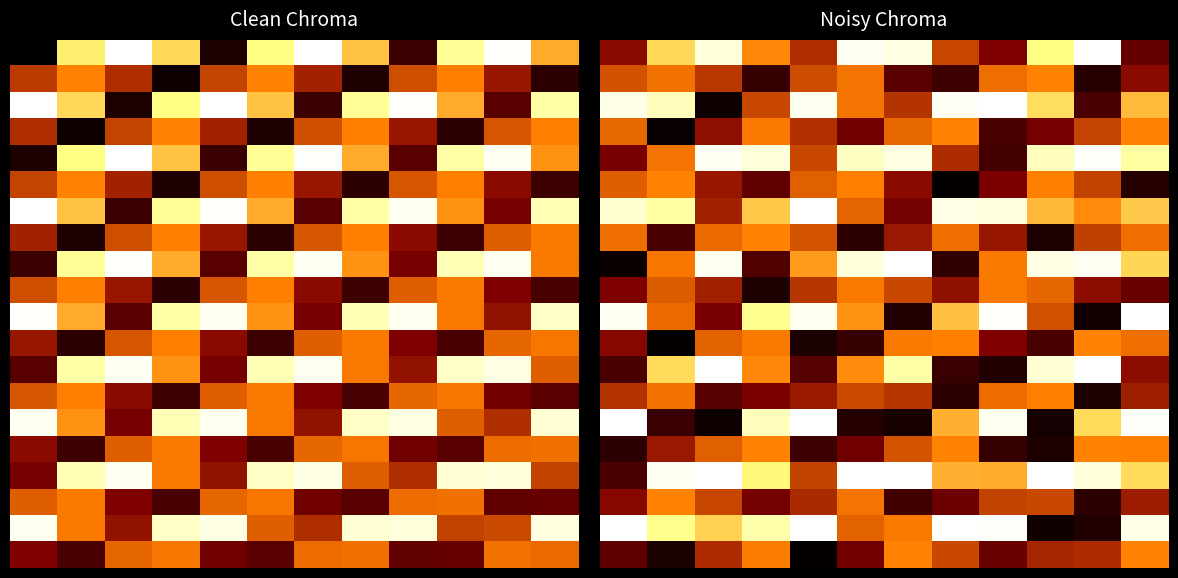

At which category is the sum across all series the highest?

11